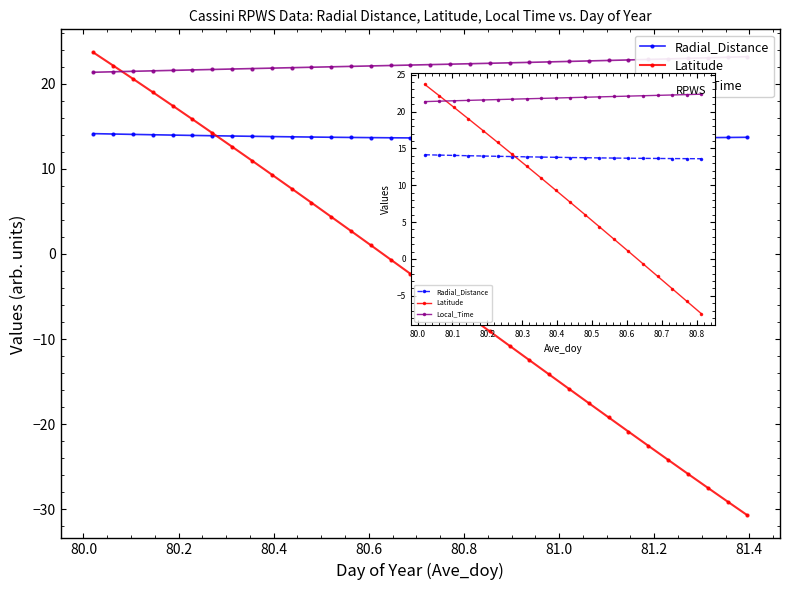

Count the number of data series in this chart.

3